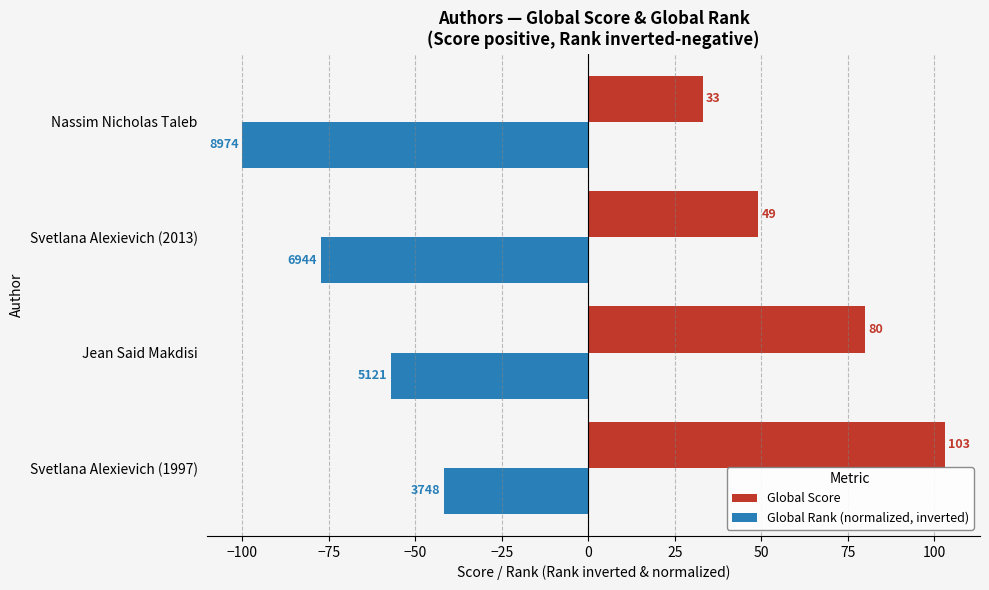

Which series has the widest spread of values?

Global Score